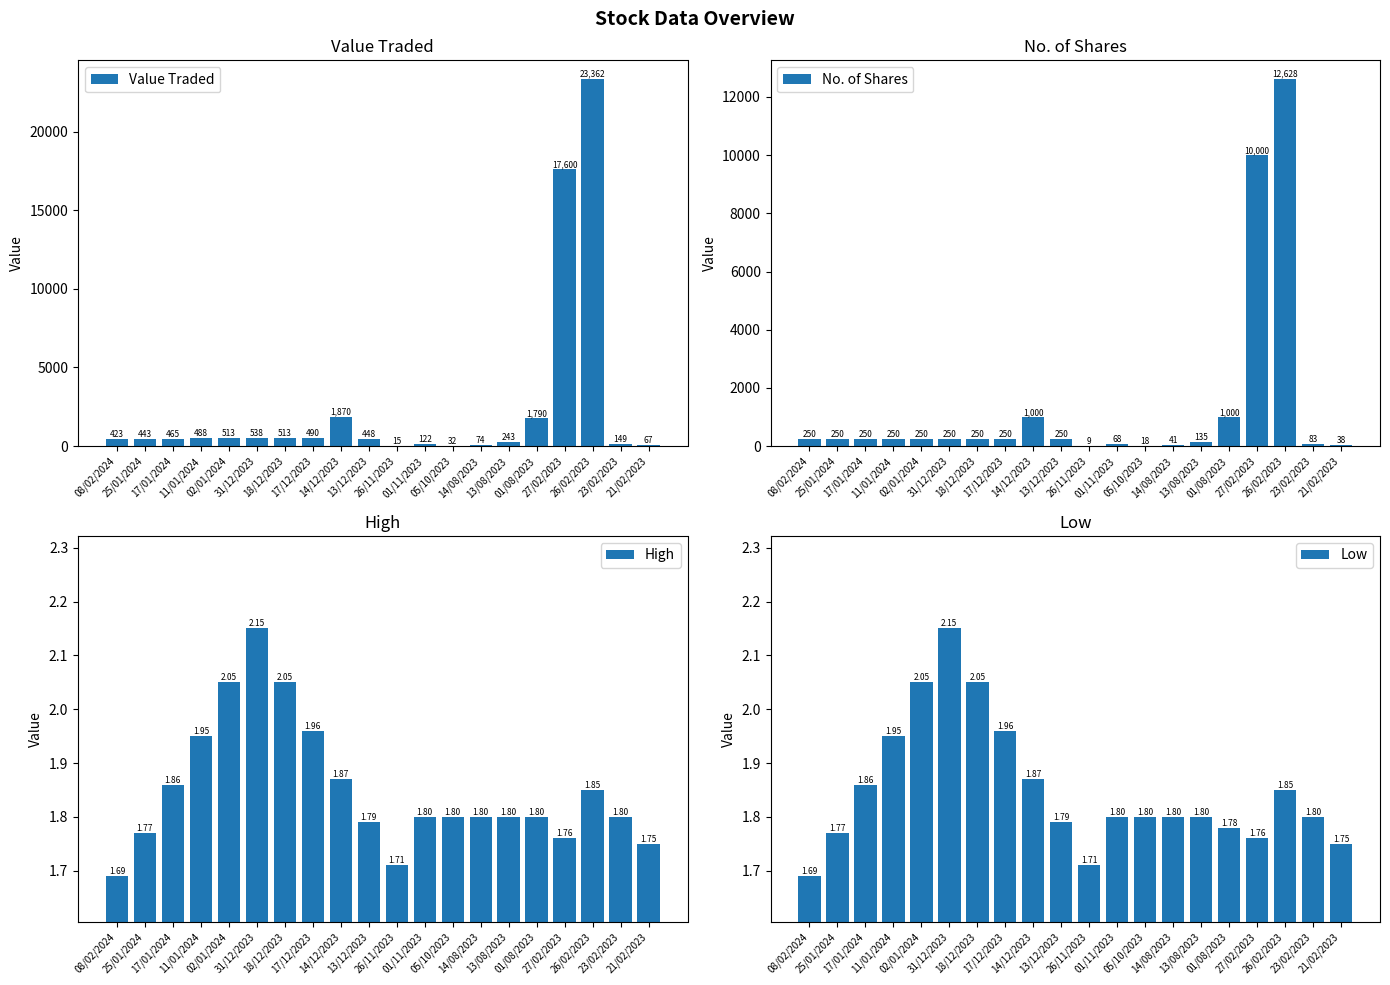

Are the bars horizontal?

No